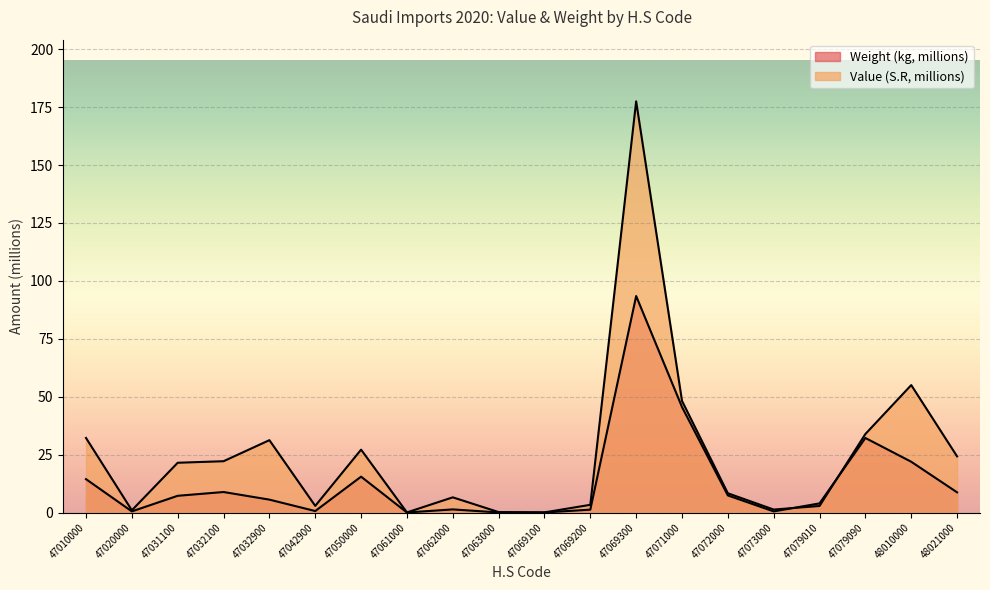

At 47050000, list the series in order from smallest to largest.

Weight (kg), Value (S.R)